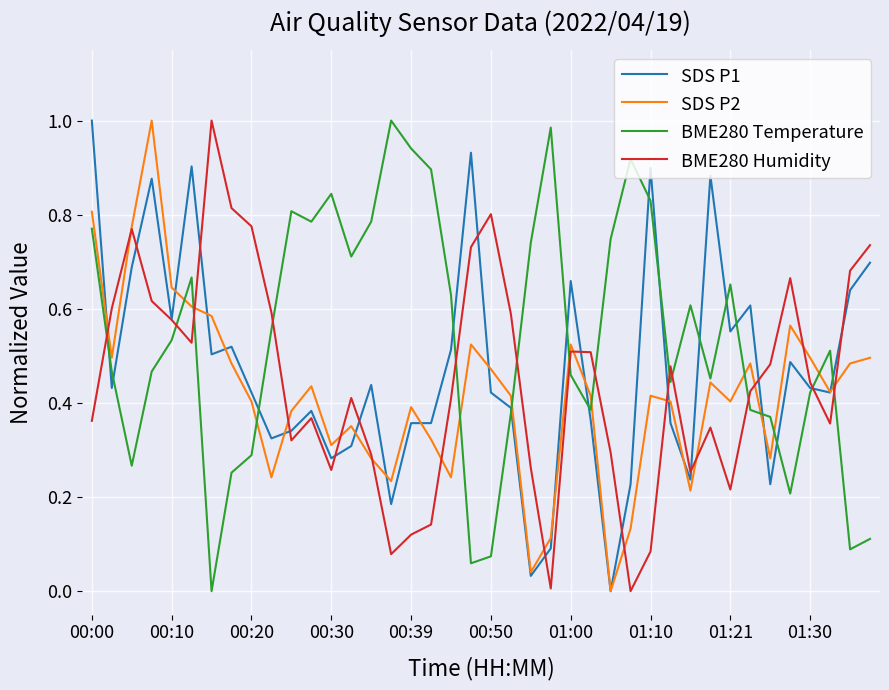

In BME280 Temperature, how many points are lower than both neighbors (excluding endpoints)?

10